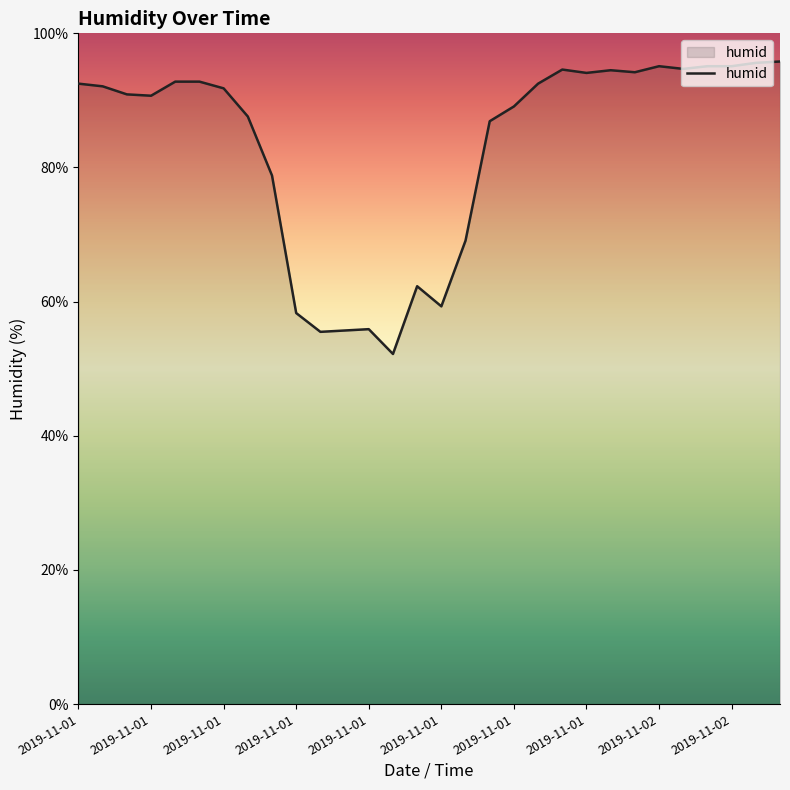

What is the minimum value shown in the chart?

52.2